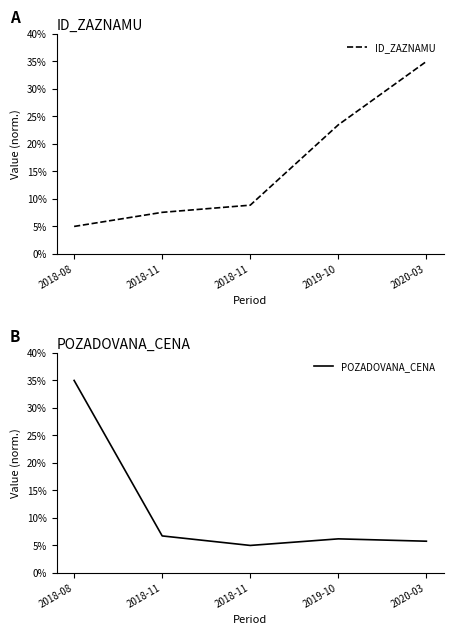

How many values in the POZADOVANA_CENA series exceed 6?

3